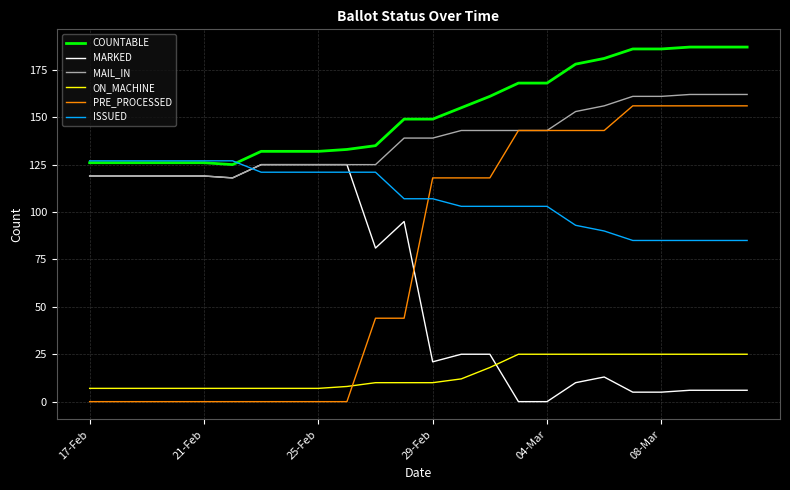

True or false: ON_MACHINE and COUNTABLE intersect in this chart.

False